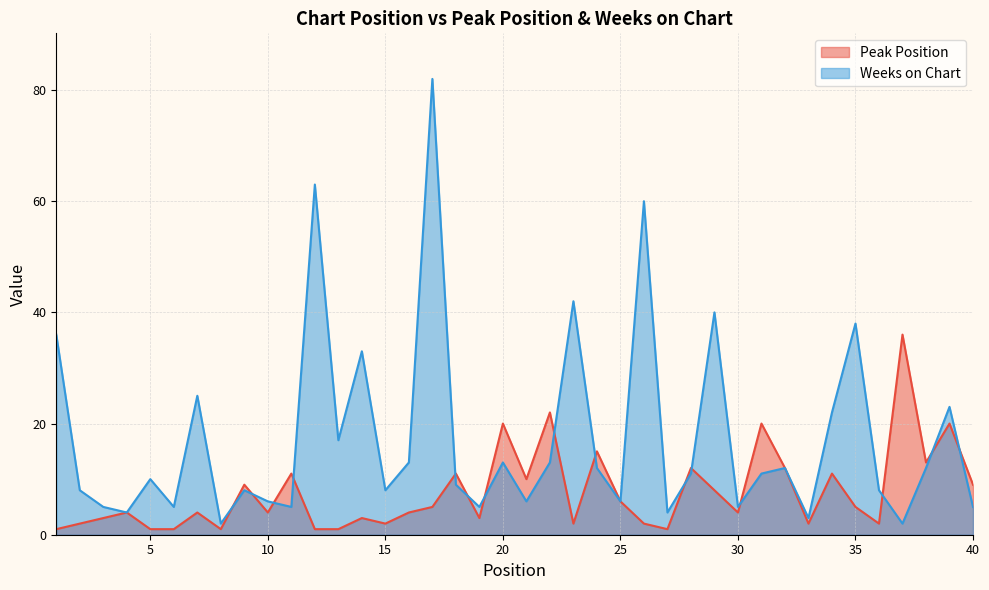

How many lines are shown in the chart?

2